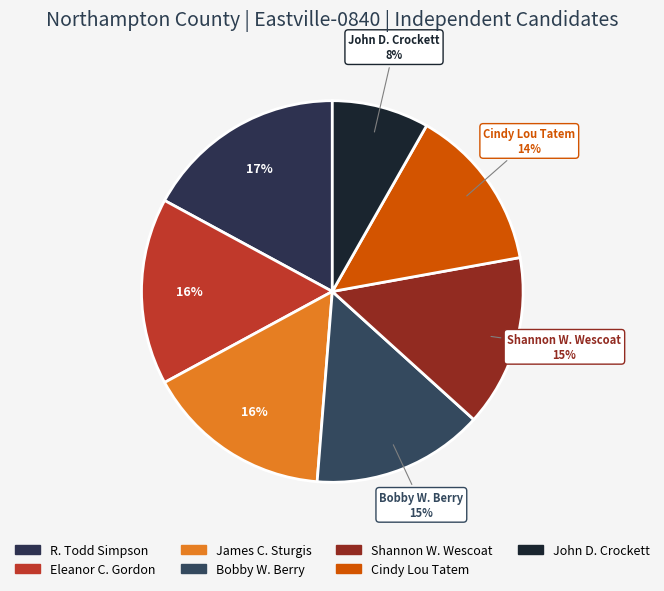

To the nearest percent, what portion does Cindy Lou Tatem represent?

14%